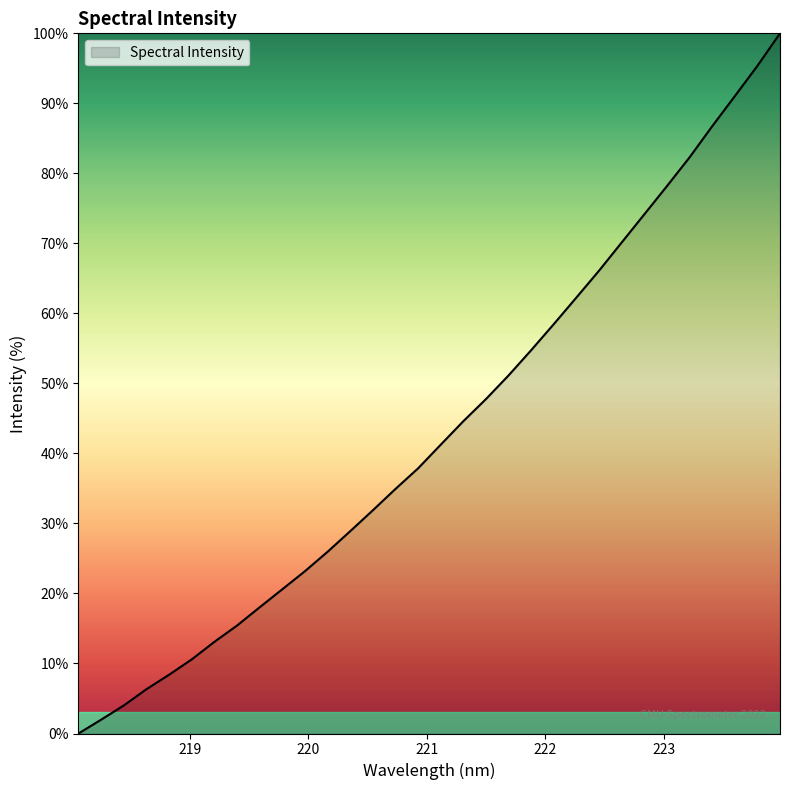

What is the difference between the maximum and minimum values?

100.0